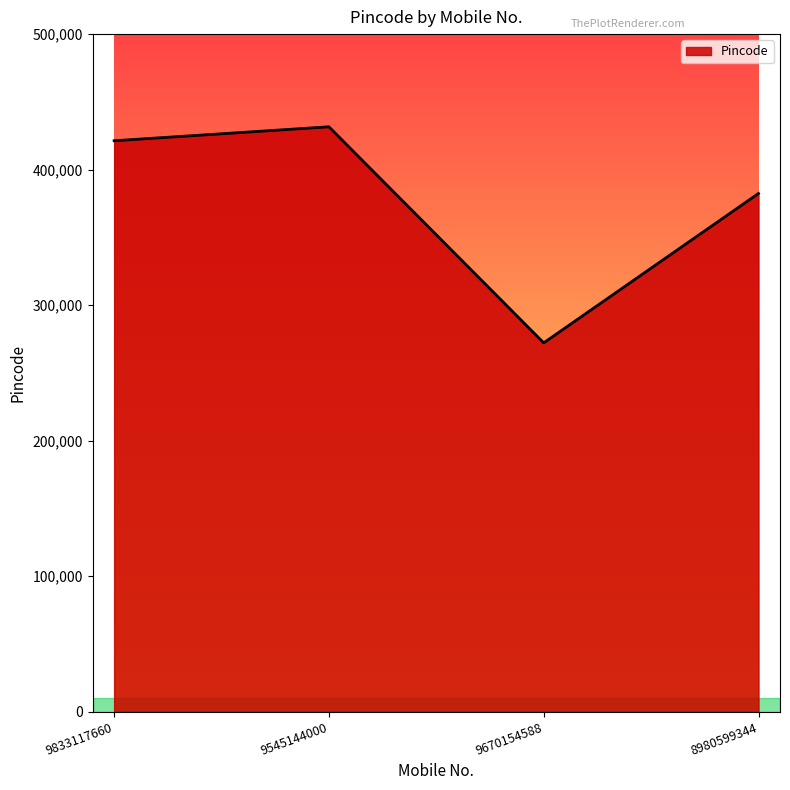

Between 9670154588 and 9545144000, which is larger?

9545144000